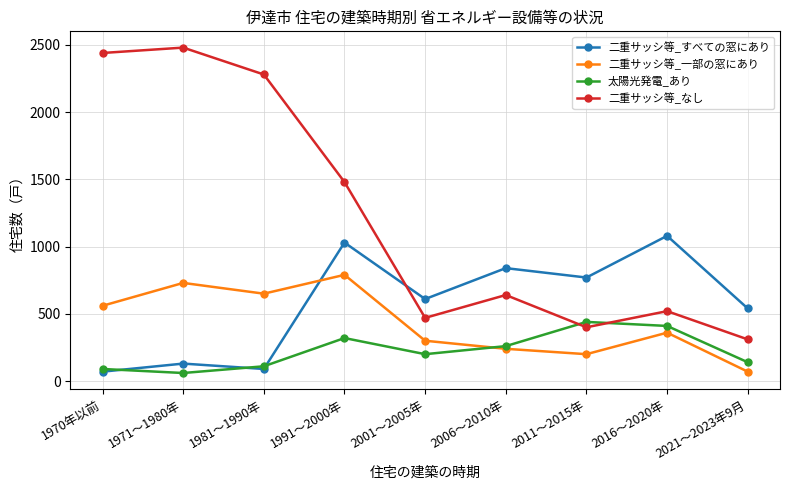

What are all the series names shown in the legend?

二重サッシ等_すべての窓にあり, 二重サッシ等_一部の窓にあり, 太陽光発電_あり, 二重サッシ等_なし